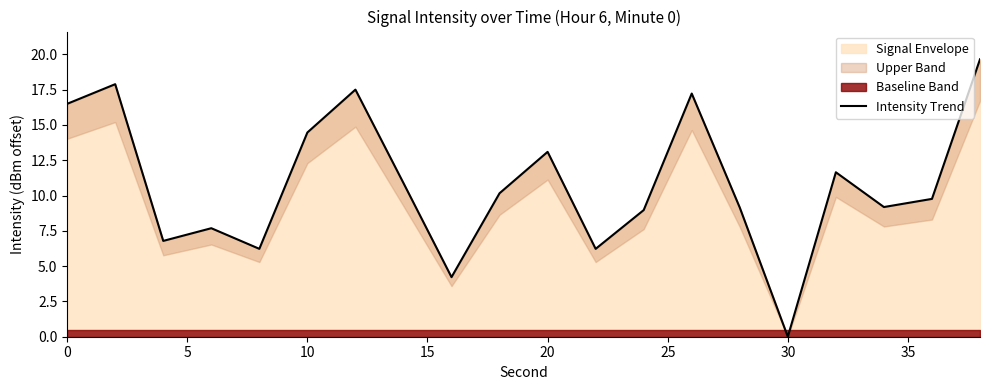

What is the value of the 15th point from the left?

9.1